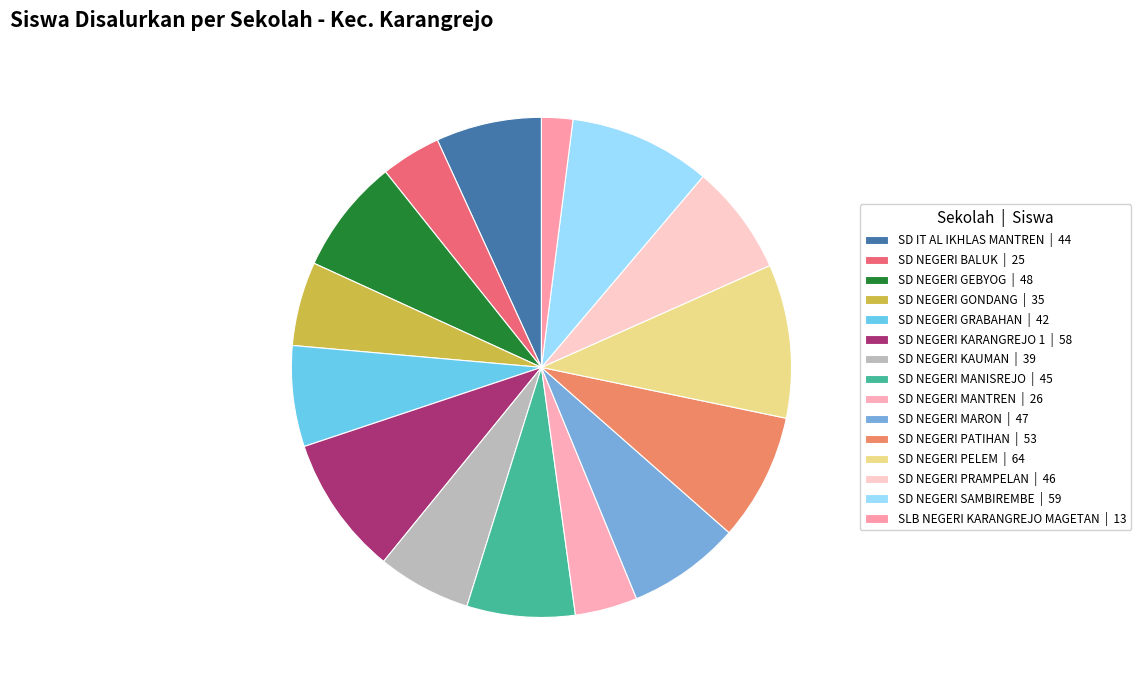

To the nearest percent, what is the combined percentage of SD NEGERI KARANGREJO 1 and SD IT AL IKHLAS MANTREN?

16%